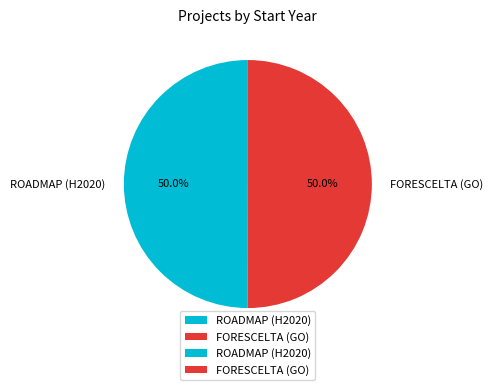

What percentage is the FORESCELTA (GO) slice, to the nearest percent?

50%